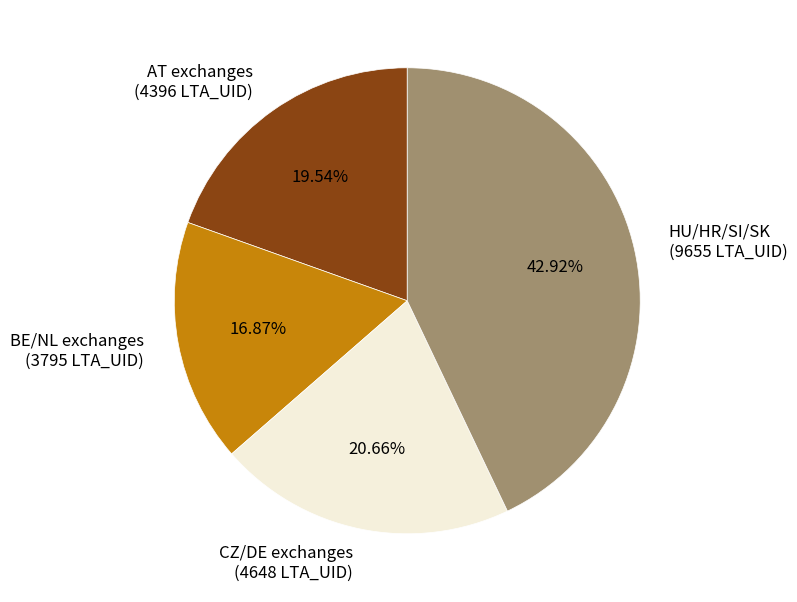

Which slice is the largest?

HU/HR/SI/SK (9655 LTA_UID)